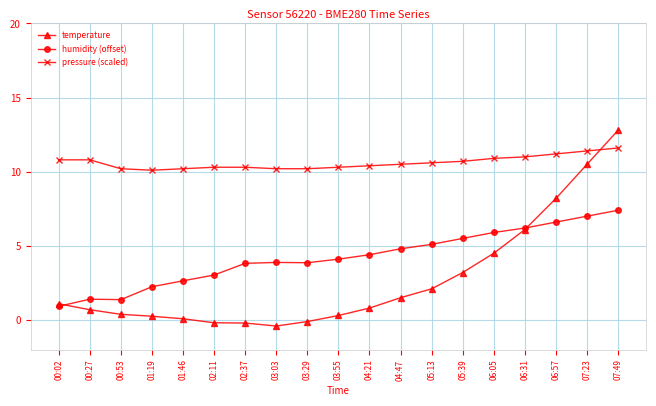

What position from the right is 04:21?

9